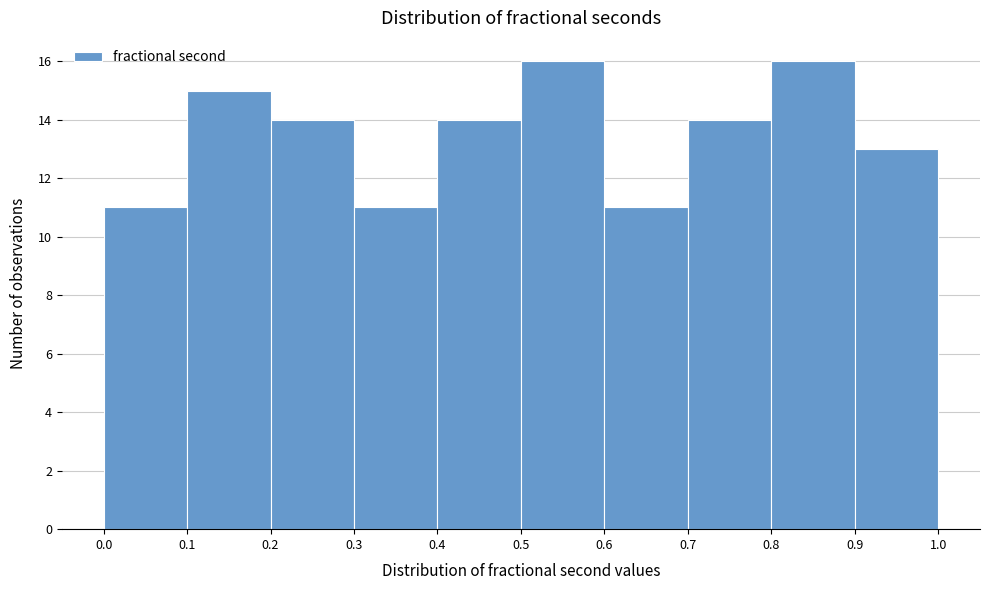

Reading left to right, transcribe this chart: for each bar, give the range it covers on the x-axis and its height. The values are not printed on the chart, so give them approximately, as read against the axis.

0.0 to 0.1: 11
0.1 to 0.2: 15
0.2 to 0.3: 14
0.3 to 0.4: 11
0.4 to 0.5: 14
0.5 to 0.6: 16
0.6 to 0.7: 11
0.7 to 0.8: 14
0.8 to 0.9: 16
0.9 to 1.0: 13